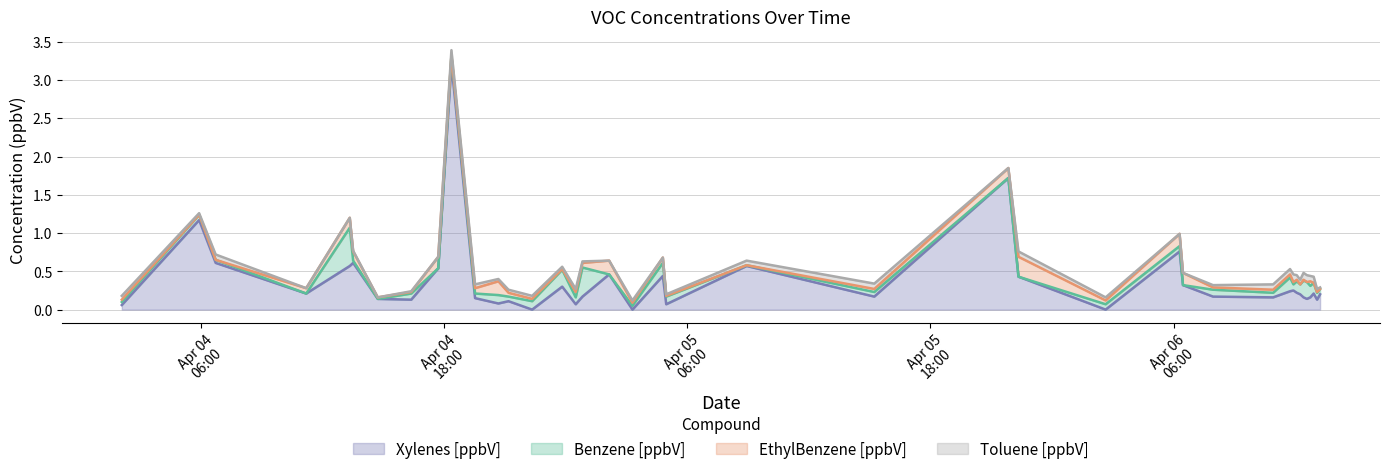

What is the spread (max minus min) of values at 2025-04-06 12:25?

0.2